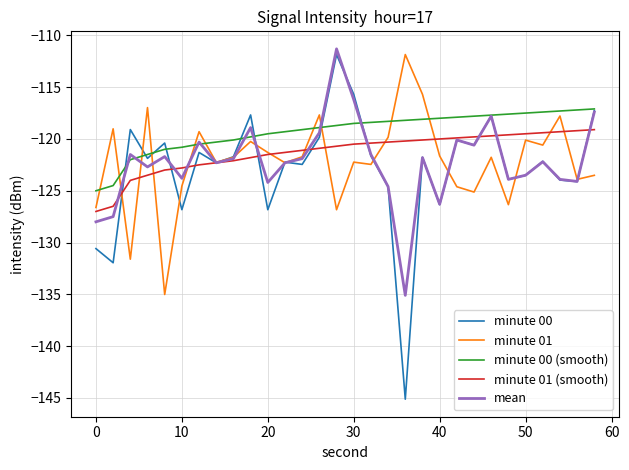

What is the minimum value for mean?

-135.1